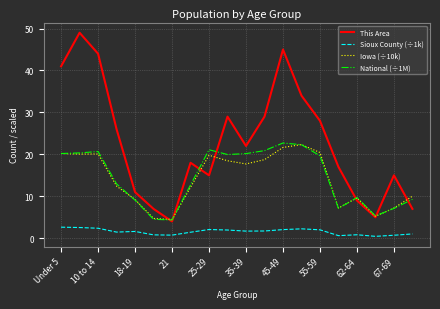

What is the difference between the second highest and second lowest values in the National (÷1M) series?

17.8